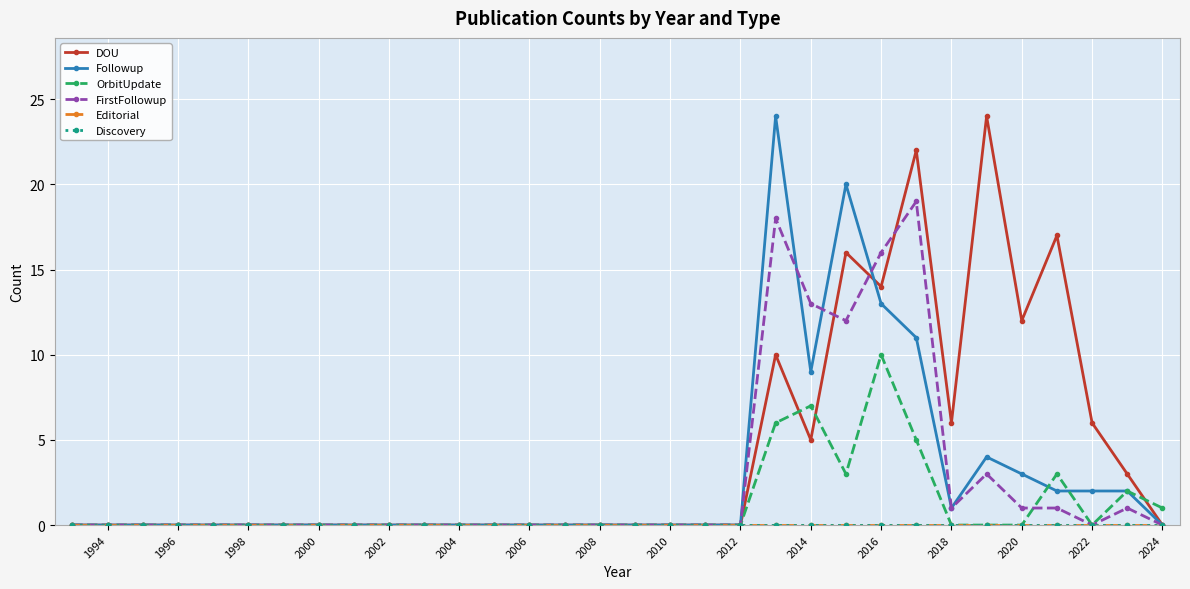

Does the chart have visible grid lines?

Yes